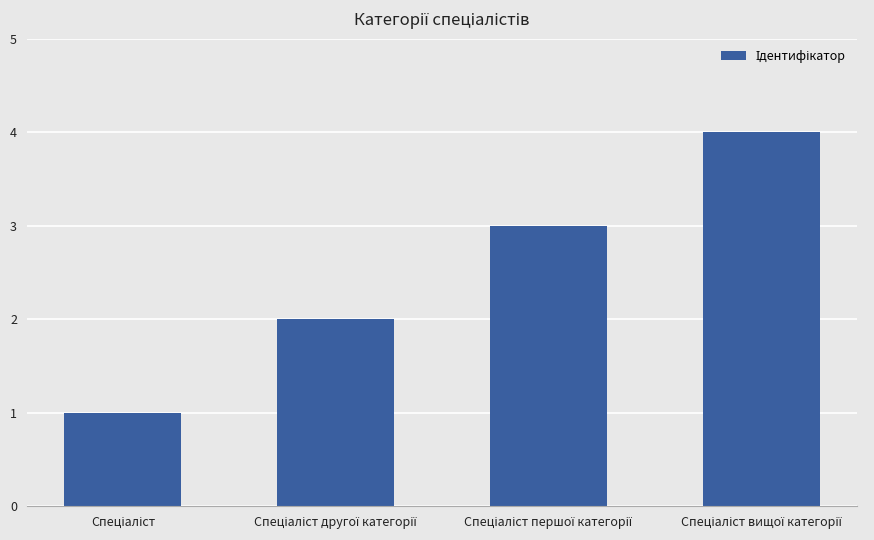

What is the difference between the maximum and minimum values?

3